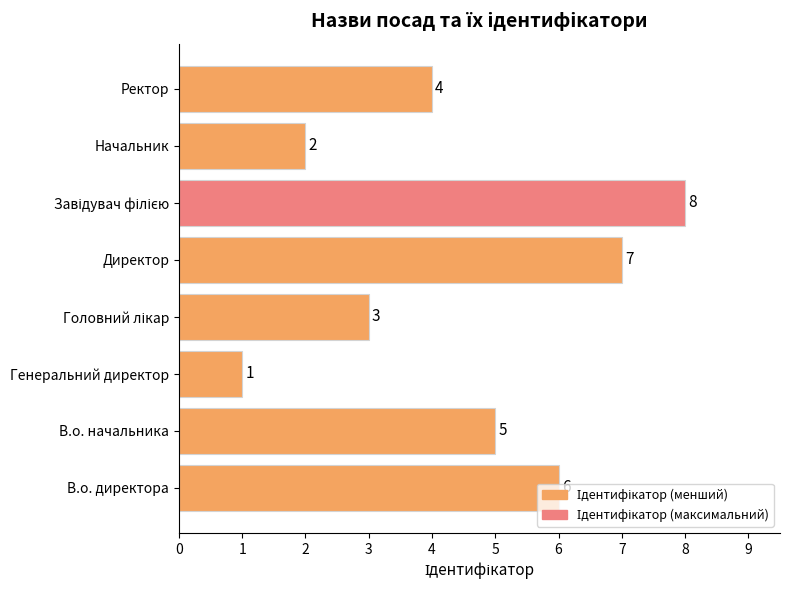

Which has a higher value, Ректор or Генеральний директор?

Ректор